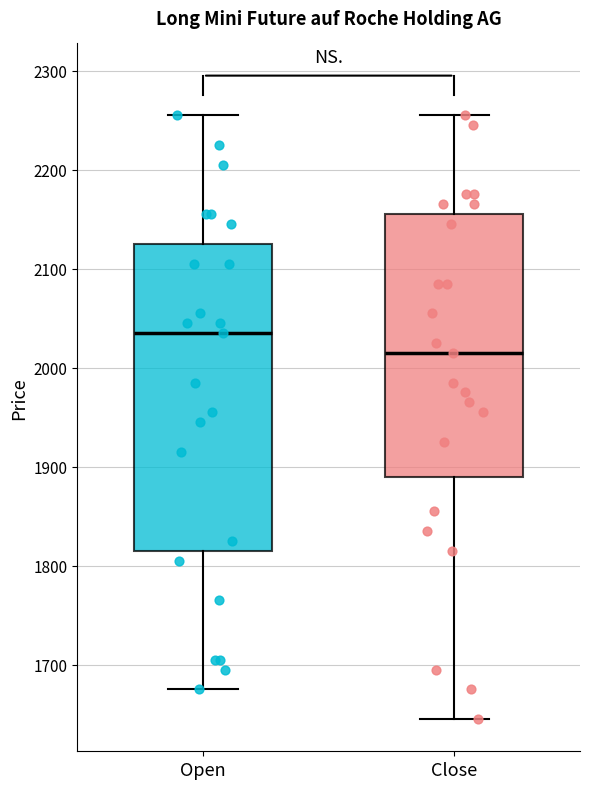

Reading left to right, transcribe this box plot: for each box, give where its median line is, the range the box spans, and where its two whiskers end, as read against the y-axis. The values are not printed on the chart, so give them approximately, as read against the axis.

Open: median 2040, box 1820 to 2130, whiskers 1680 to 2260
Close: median 2020, box 1890 to 2160, whiskers 1650 to 2260